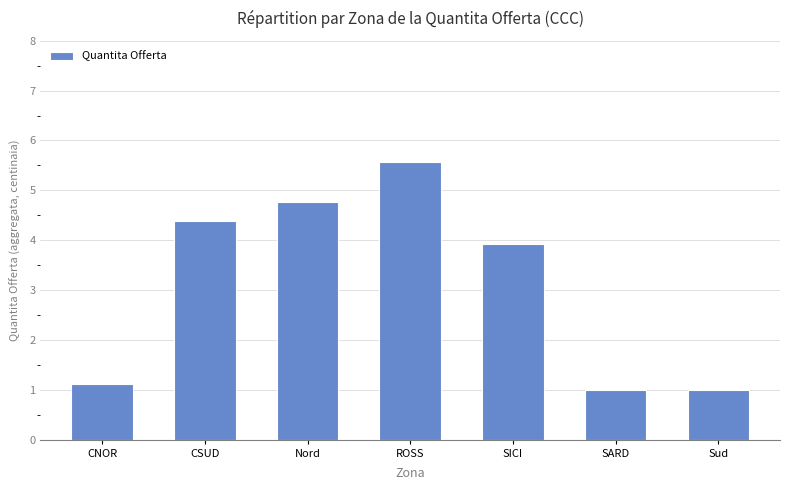

Where is the data nearest to the value 3?

SICI